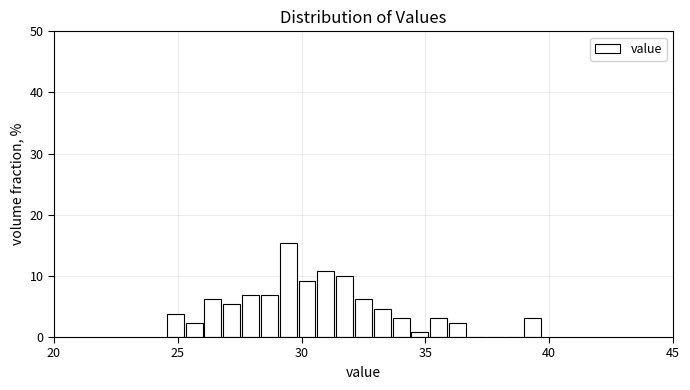

Read against the x-axis, roughly where is the centre of the tallest bar?

29.5